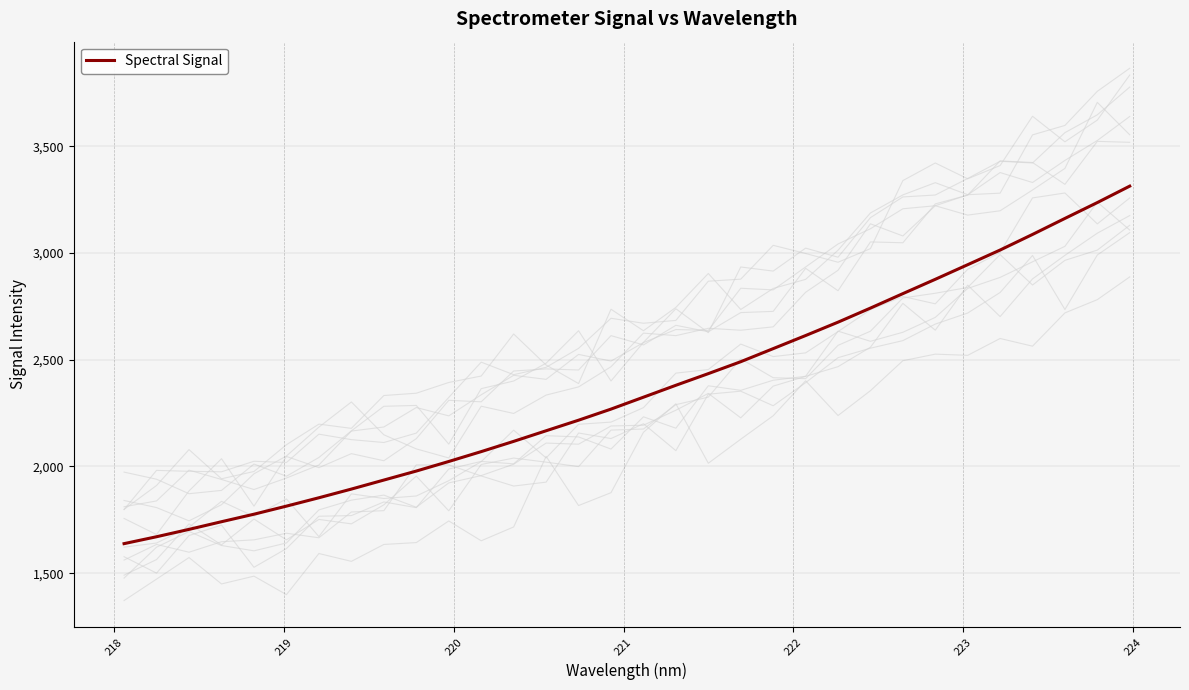

What is the sum of all values?

75538.6